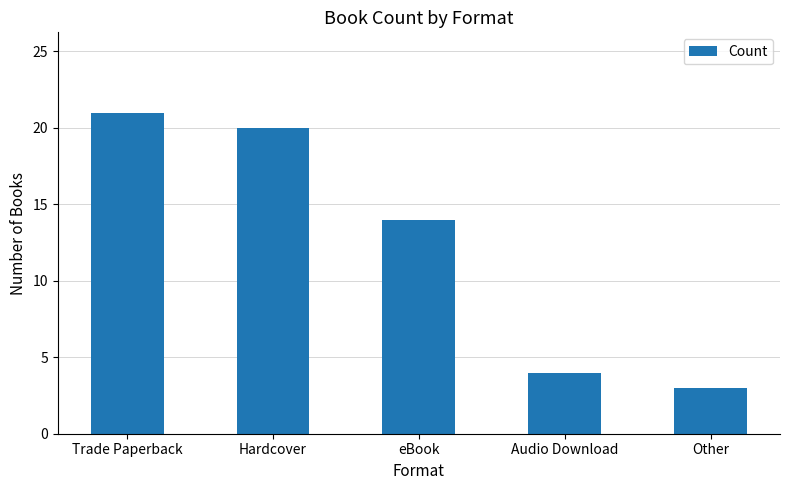

Reading right to left, what are all the values shown in this chart?

3	4	14	20	21